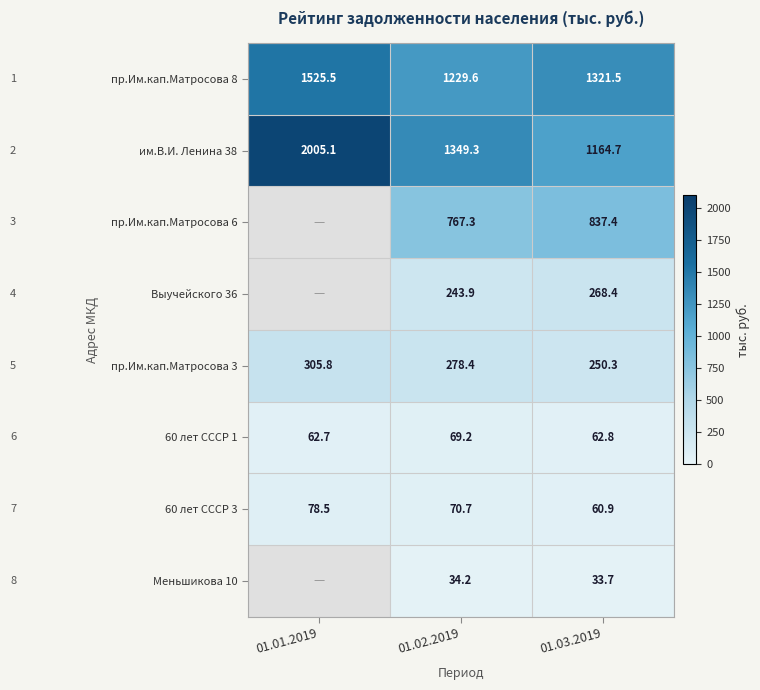

True or false: пр.Им.кап.Матросова 8 has a value of 552.7 at 01.02.2019.

False